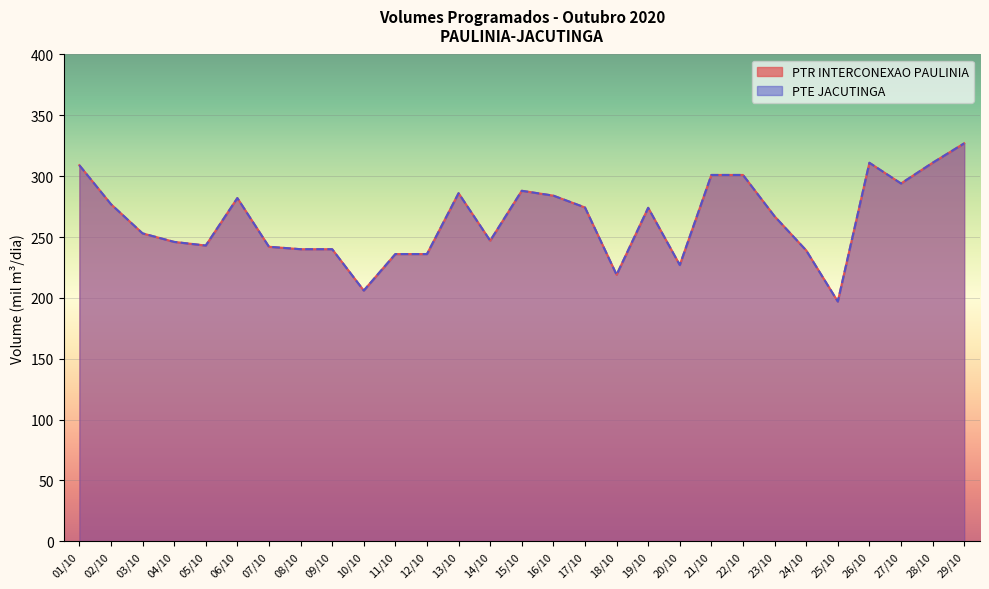

True or false: PTE JACUTINGA has more than 0 points higher than both neighbors.

True